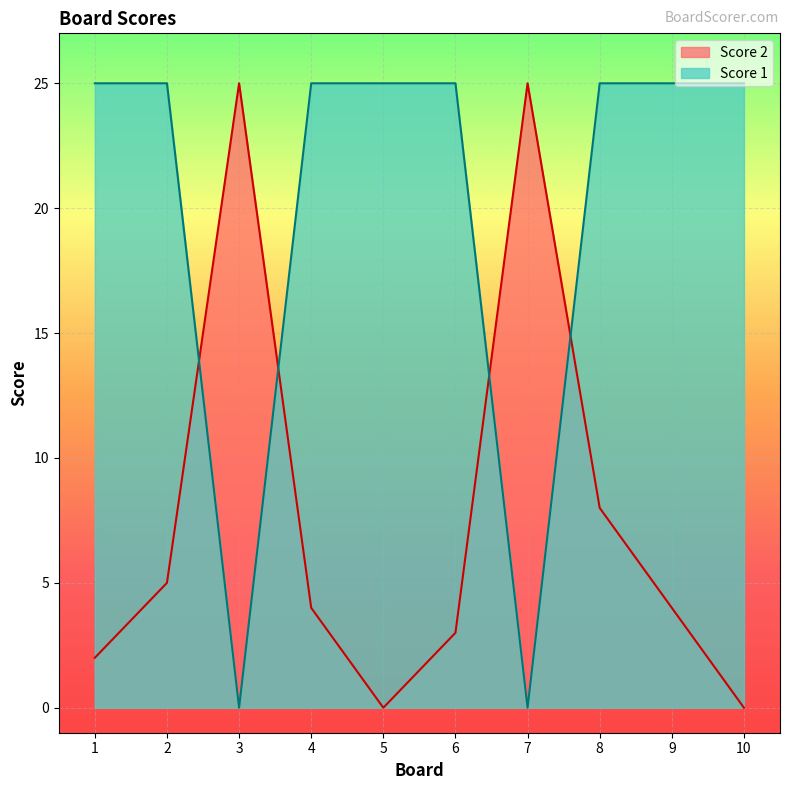

Which category has the lowest value in the Score 1 series?

3